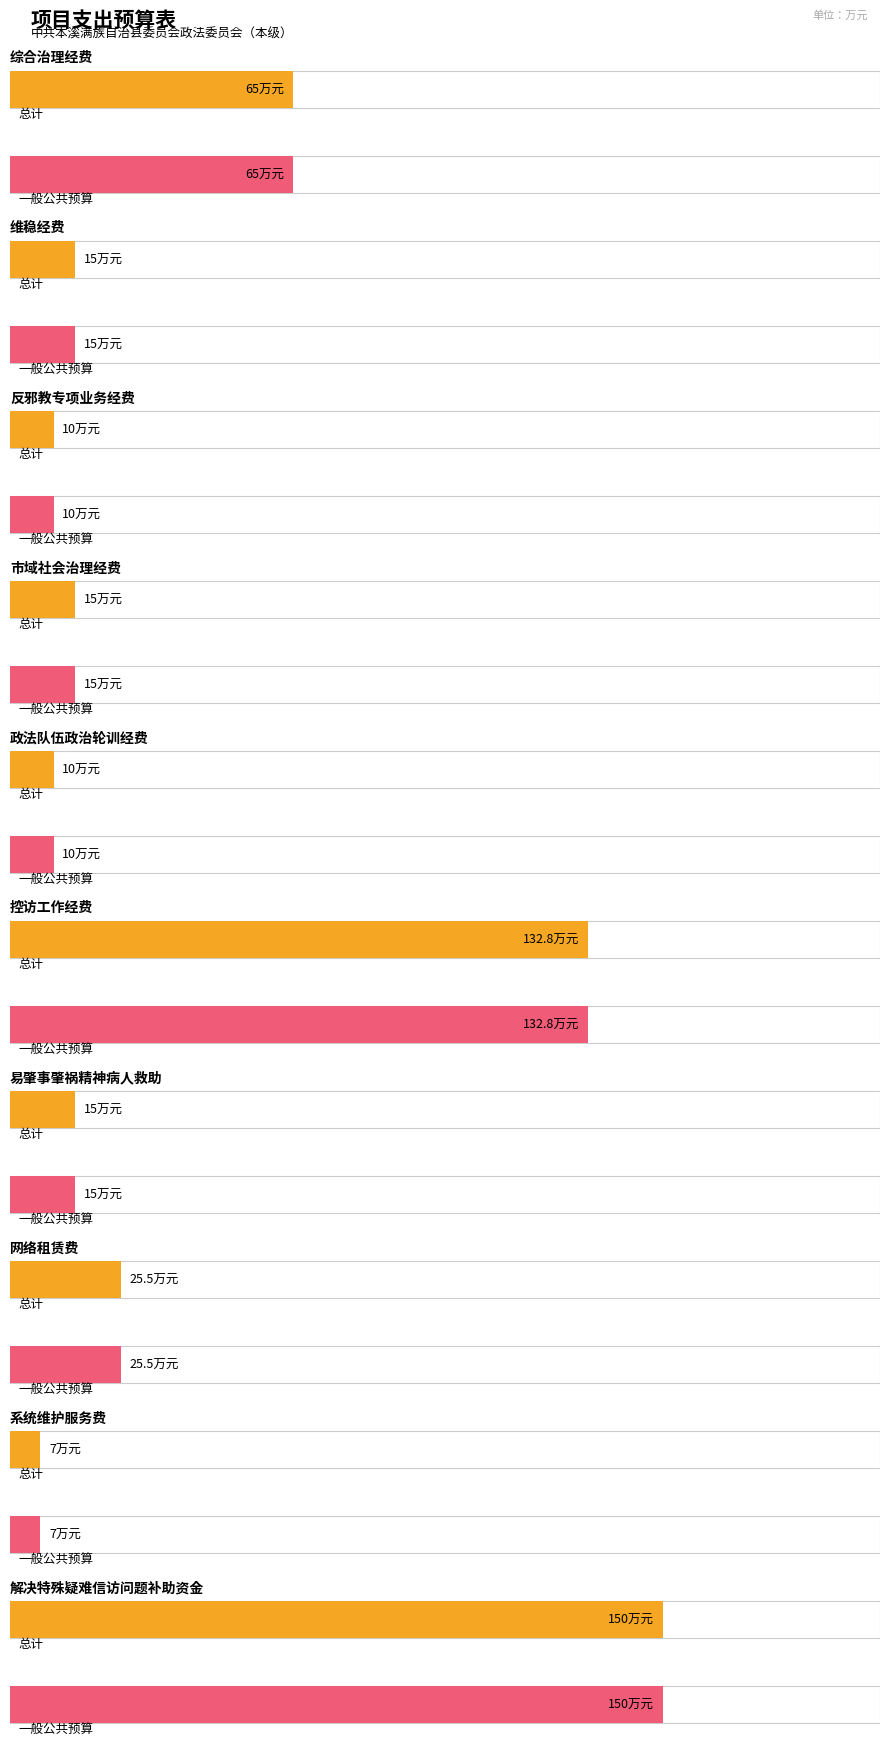

Which series has the largest total across all categories?

总计